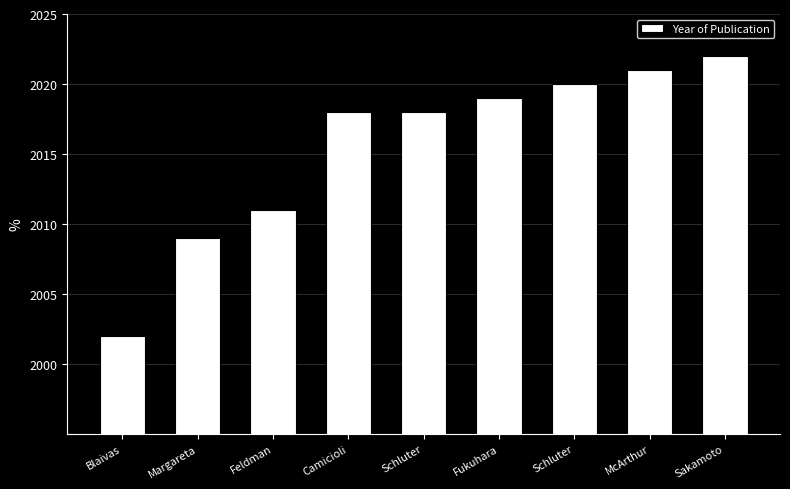

True or false: the data shows 2018 at Camicioli.

True